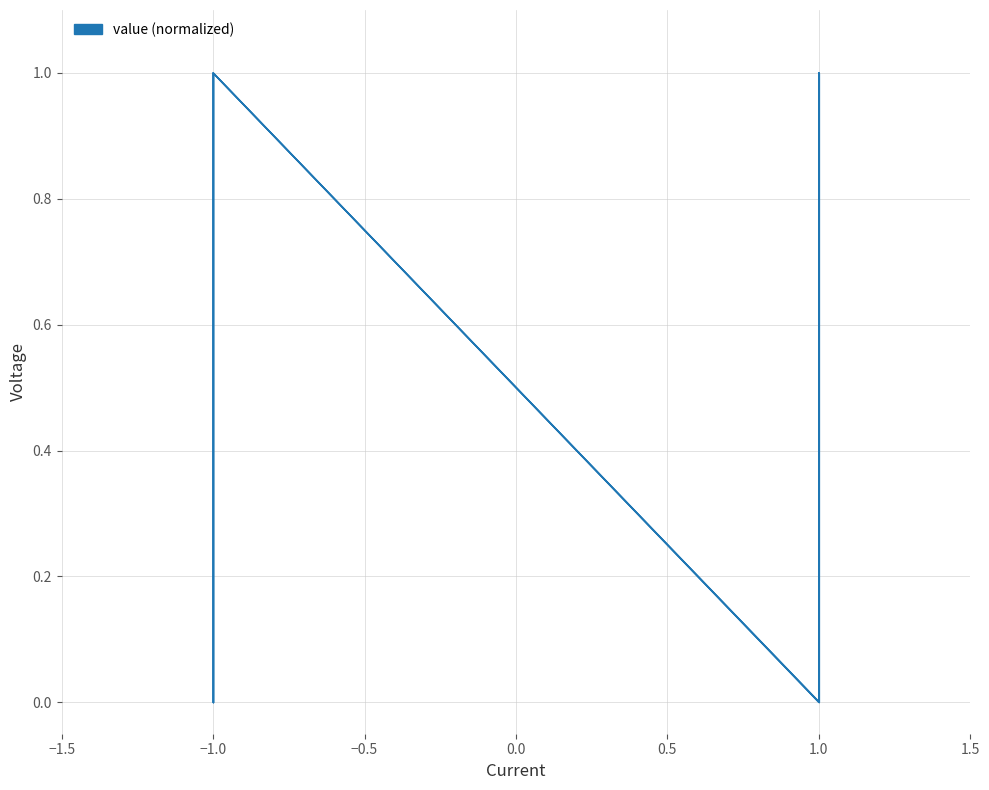

Rank the categories by io_index value from lowest to highest.

−1.0, 1.0, −1.0, 1.0